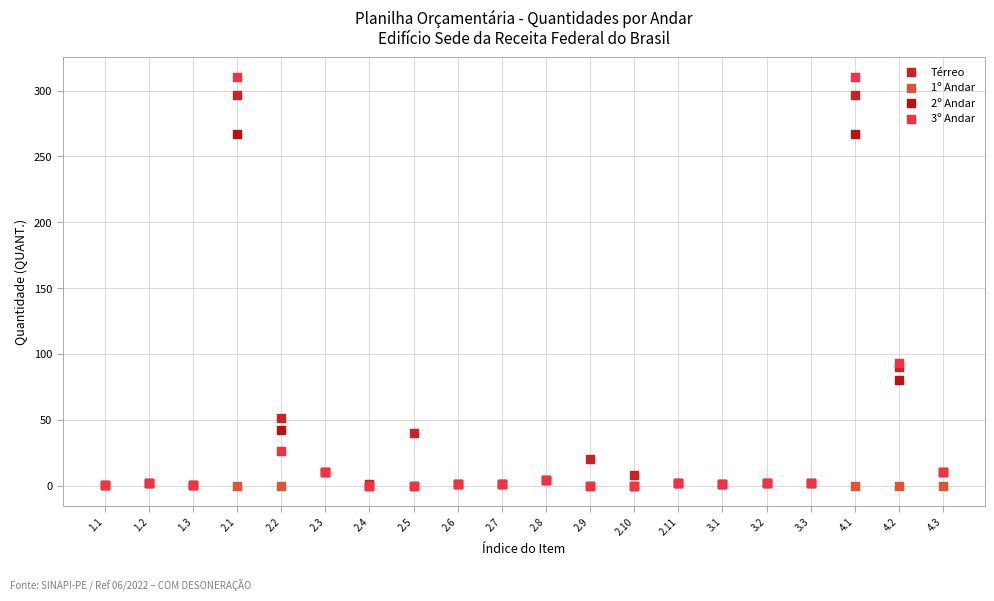

Which series has the widest spread of Y values?

3º Andar